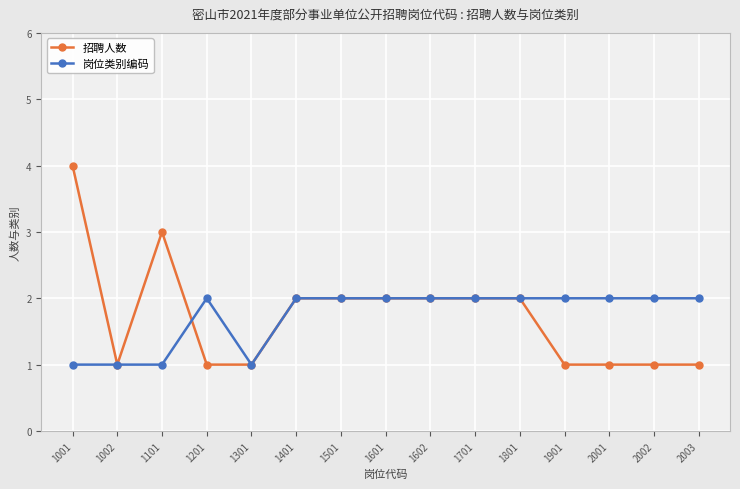

The 招聘人数 series shows 2 at 2002. True or false?

False